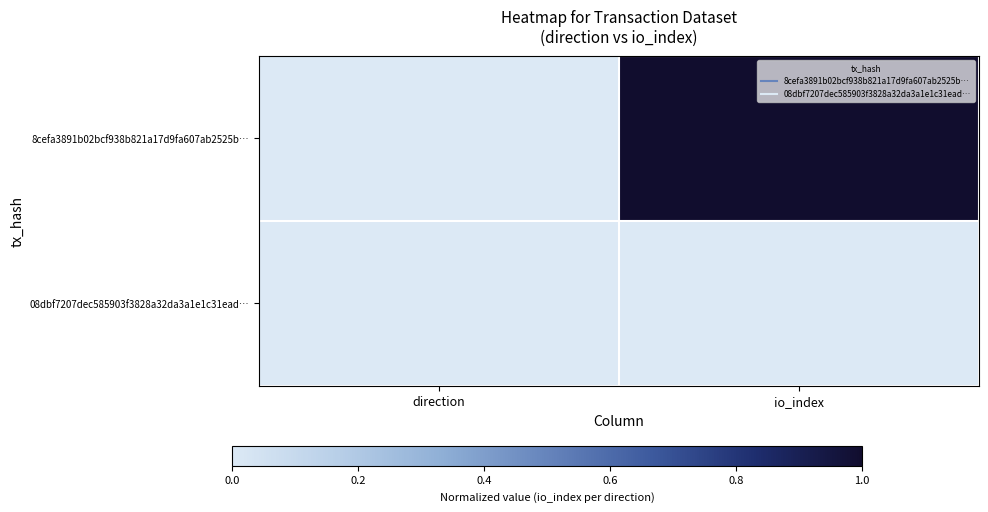

Which series changed the most between direction and io_index?

8cefa3891b02bcf938b821a17d9fa607ab2525b…